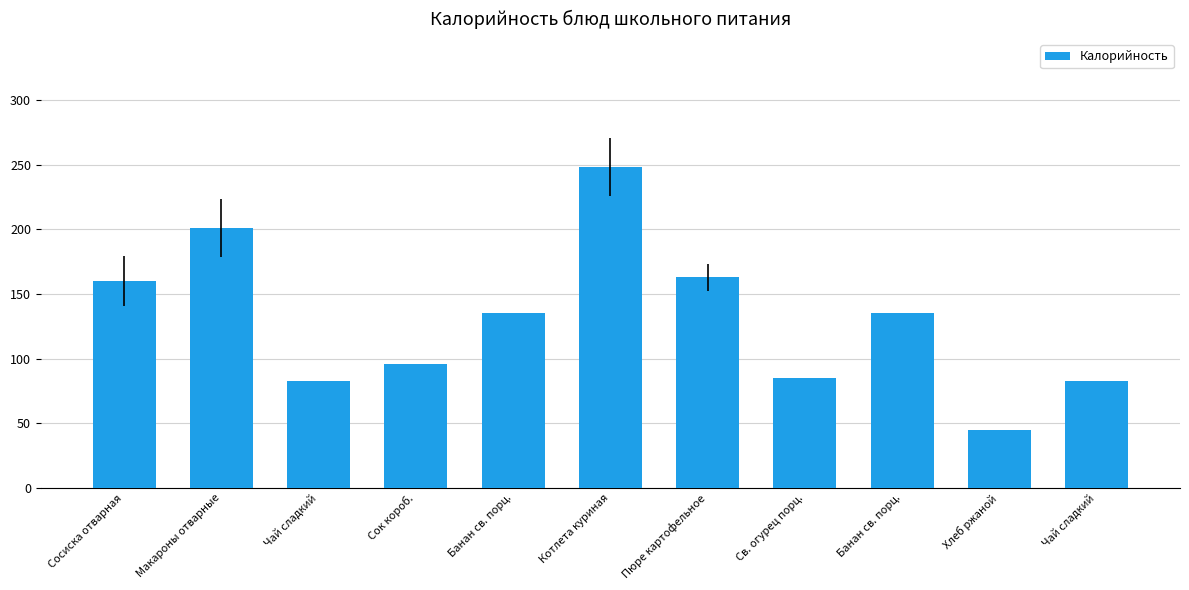

How many values are below 135?

5